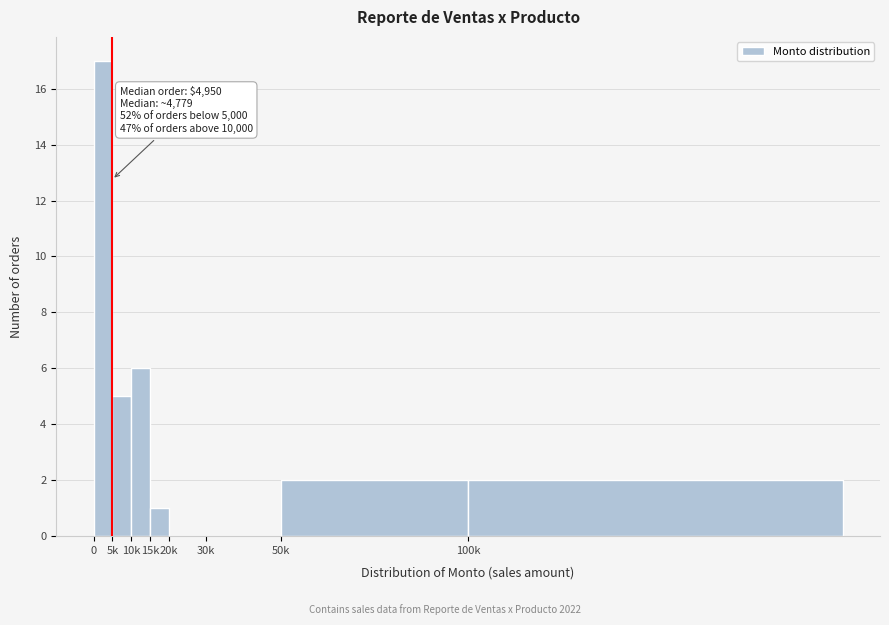

Reading right to left, list all the values displayed in this chart.

100k=2	50k=2	30k=0	20k=0	15k=1	10k=6	5k=5	0=17